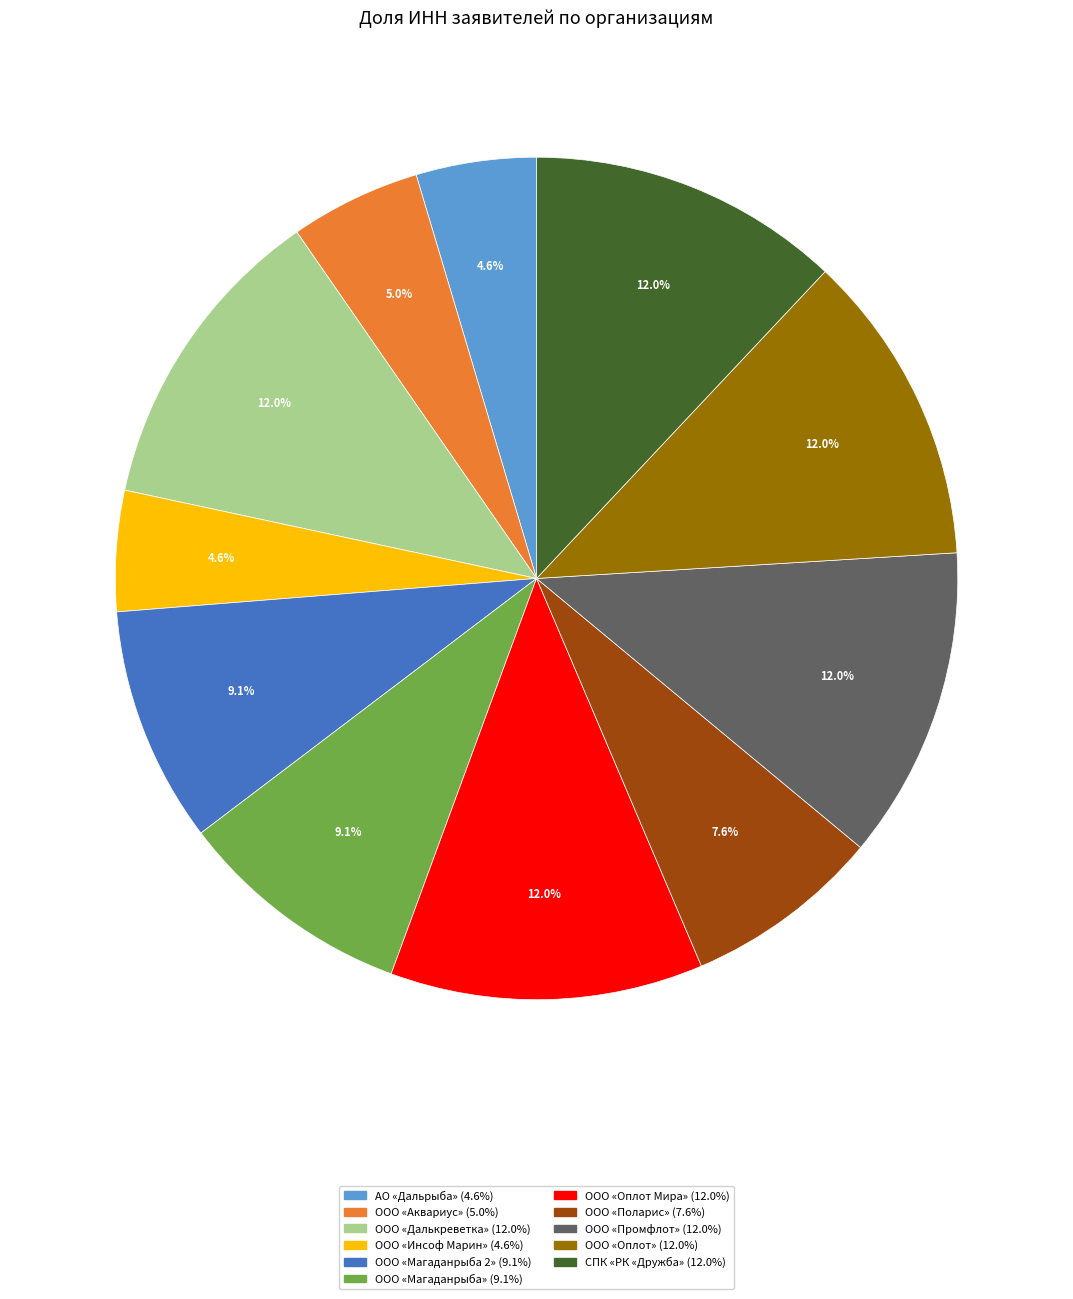

Approximately how many times larger is the value at ООО «Оплот» compared to АО «Дальрыба»?

2.6